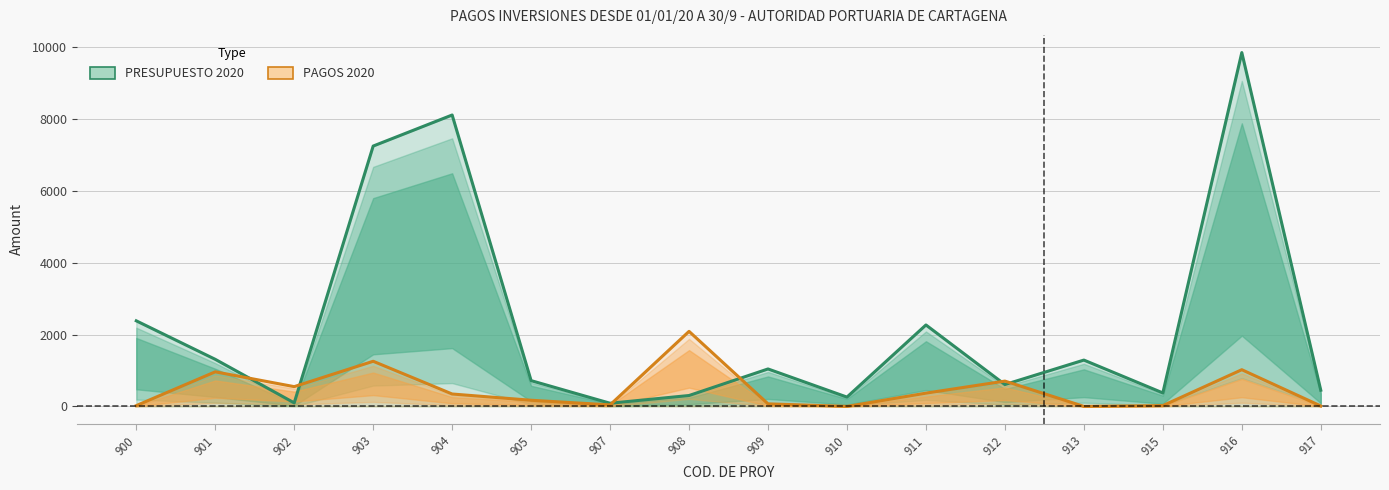

Where is PRESUPUESTO 2020 nearest to the value 4966?

903